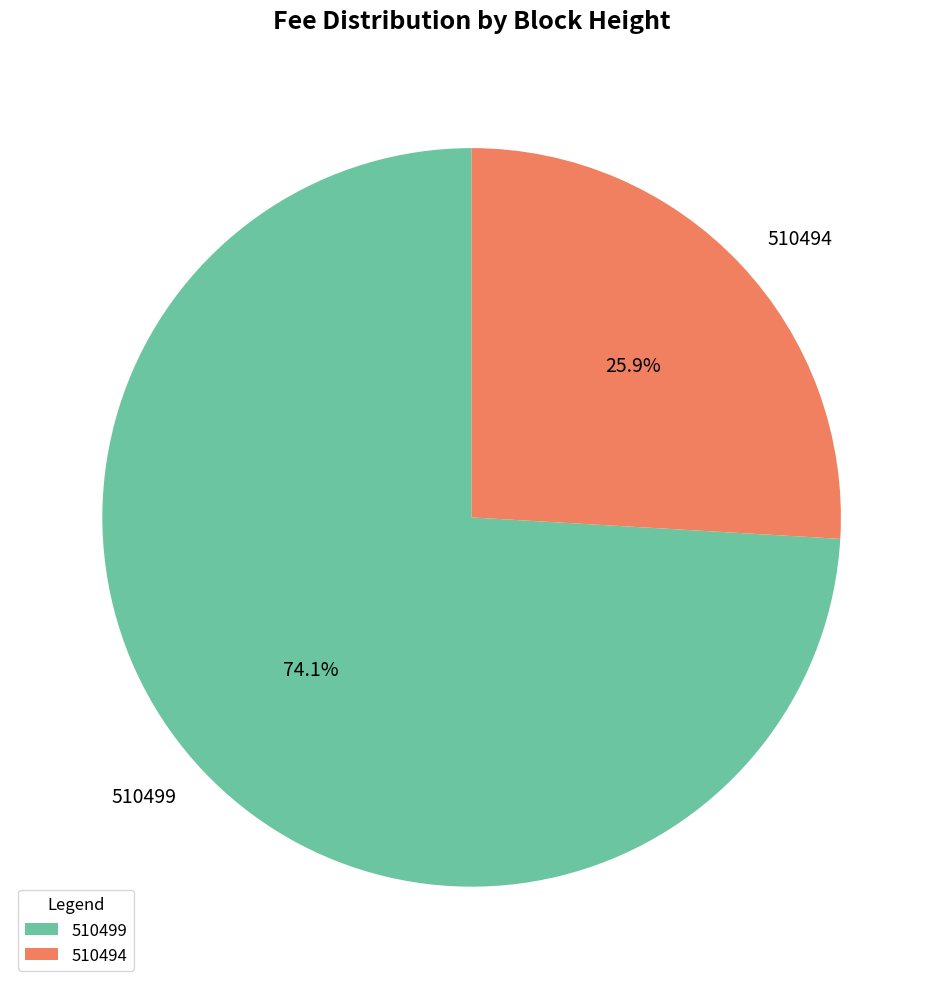

The 510499 slice represents 60% of the pie. True or false?

False